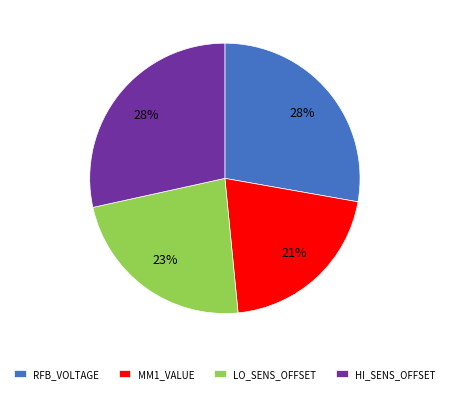

Is it true that LO_SENS_OFFSET is 23% of the pie?

True